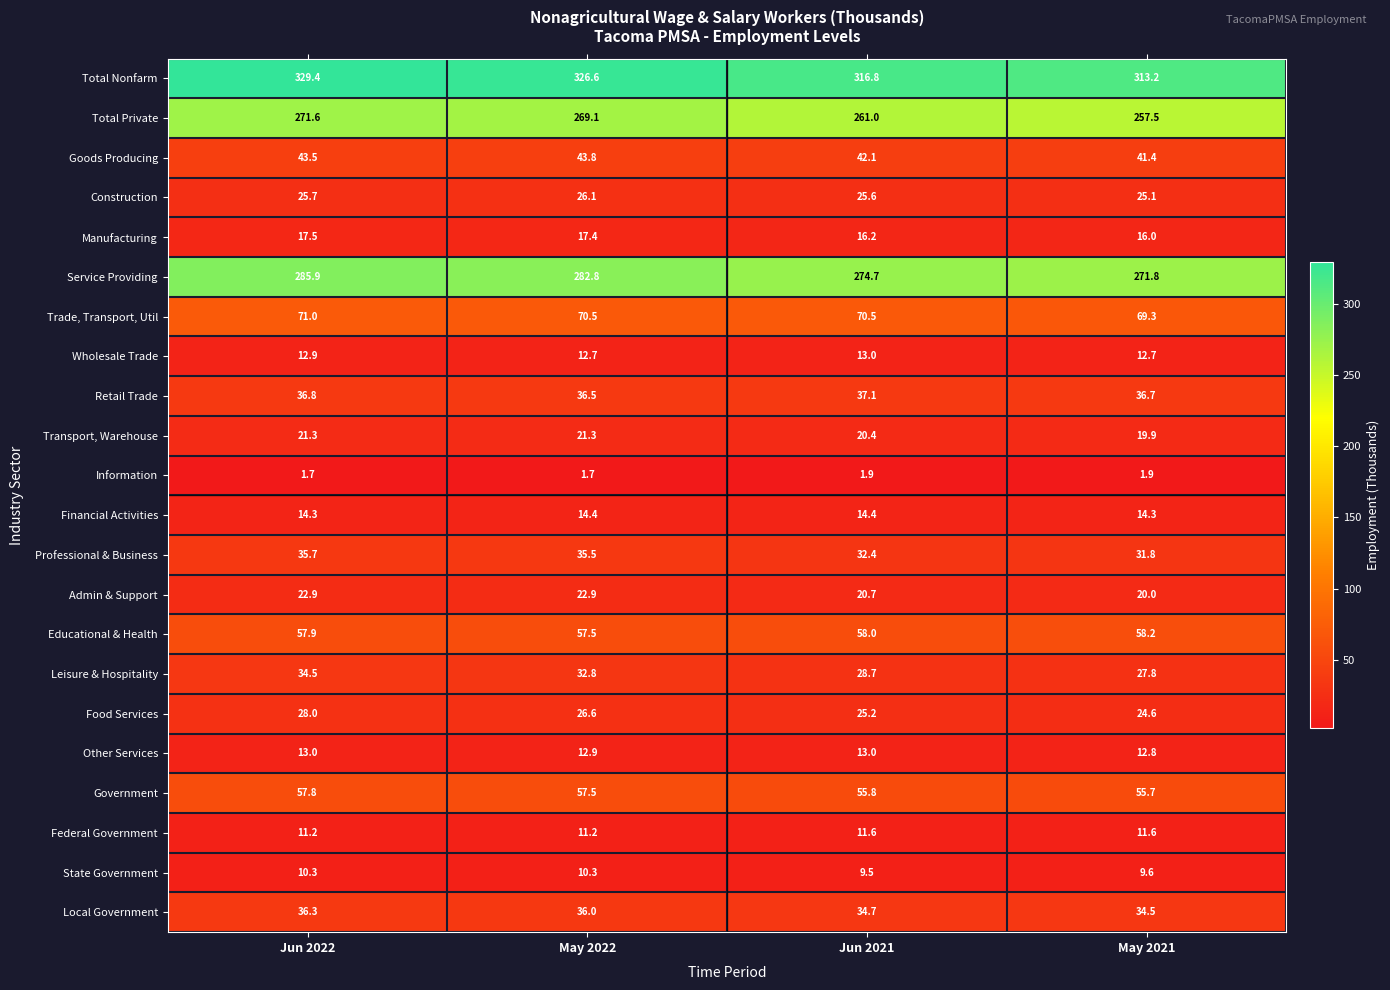

At how many categories does at least one series exceed 14?

4